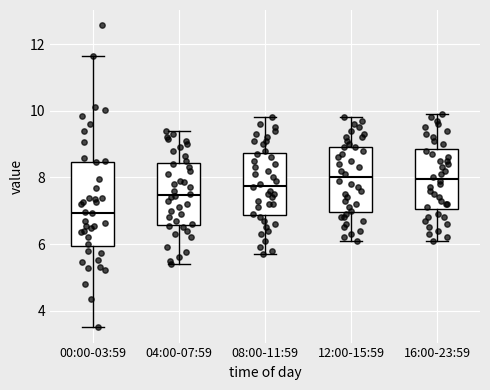

Where is the lower edge of the box for 12:00-15:59 on the y-axis? The values are not printed on the chart, so give them approximately, as read against the axis.

7.0